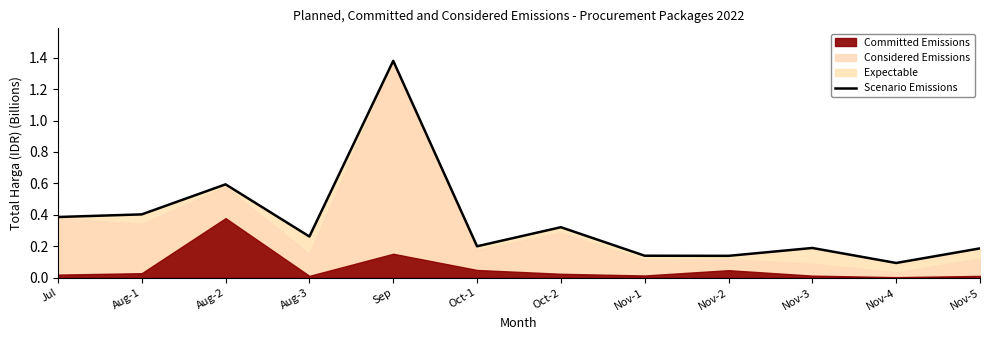

Rank the categories by value from highest to lowest.

Sep, Aug-2, Aug-1, Jul, Oct-2, Aug-3, Oct-1, Nov-3, Nov-5, Nov-1, Nov-2, Nov-4